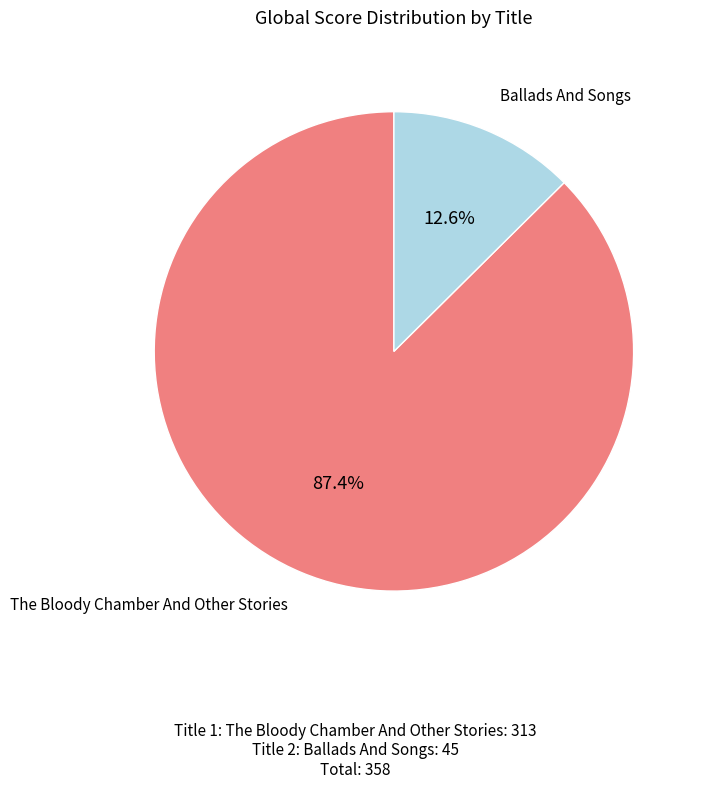

How many slices are in this pie chart?

2